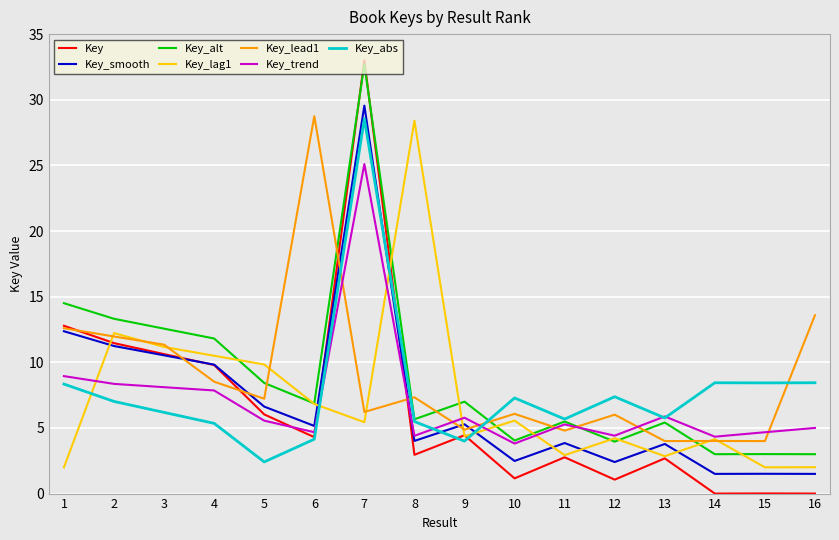

What is the difference between the highest and lowest values at 6?

24.6